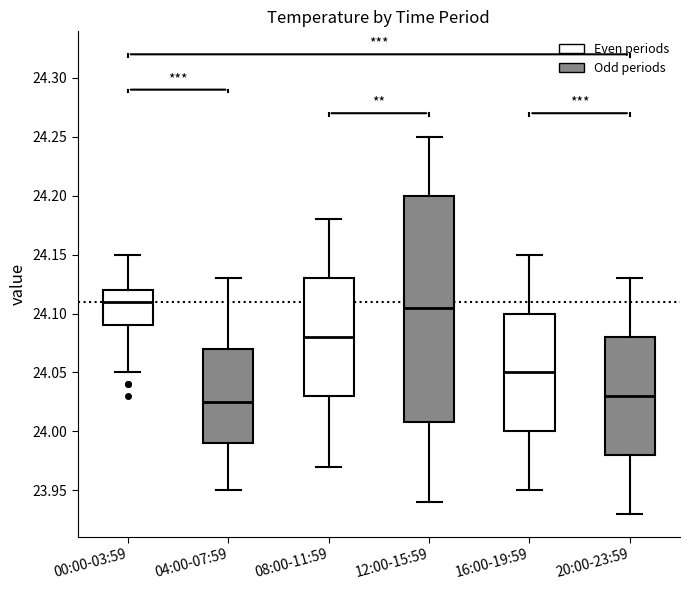

Reading left to right, transcribe this box plot: for each box, give where its median line is, the range the box spans, and where its two whiskers end, as read against the y-axis. The values are not printed on the chart, so give them approximately, as read against the axis.

00:00-03:59: median 24.110, box 24.090 to 24.120, whiskers 24.050 to 24.150
04:00-07:59: median 24.025, box 23.990 to 24.070, whiskers 23.950 to 24.130
08:00-11:59: median 24.080, box 24.030 to 24.130, whiskers 23.970 to 24.180
12:00-15:59: median 24.105, box 24.010 to 24.200, whiskers 23.940 to 24.250
16:00-19:59: median 24.050, box 24.000 to 24.100, whiskers 23.950 to 24.150
20:00-23:59: median 24.030, box 23.980 to 24.080, whiskers 23.930 to 24.130